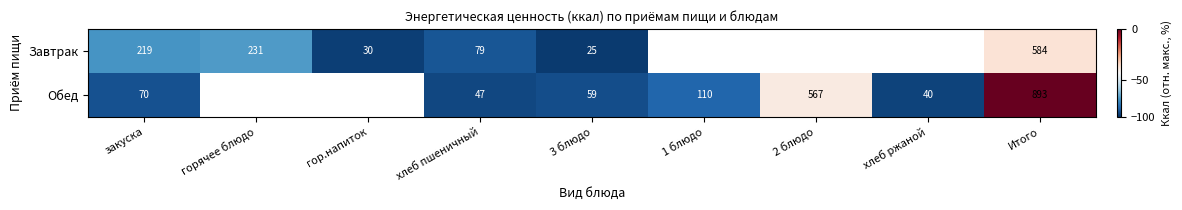

Between закуска and хлеб пшеничный, which series saw the biggest shift?

Завтрак